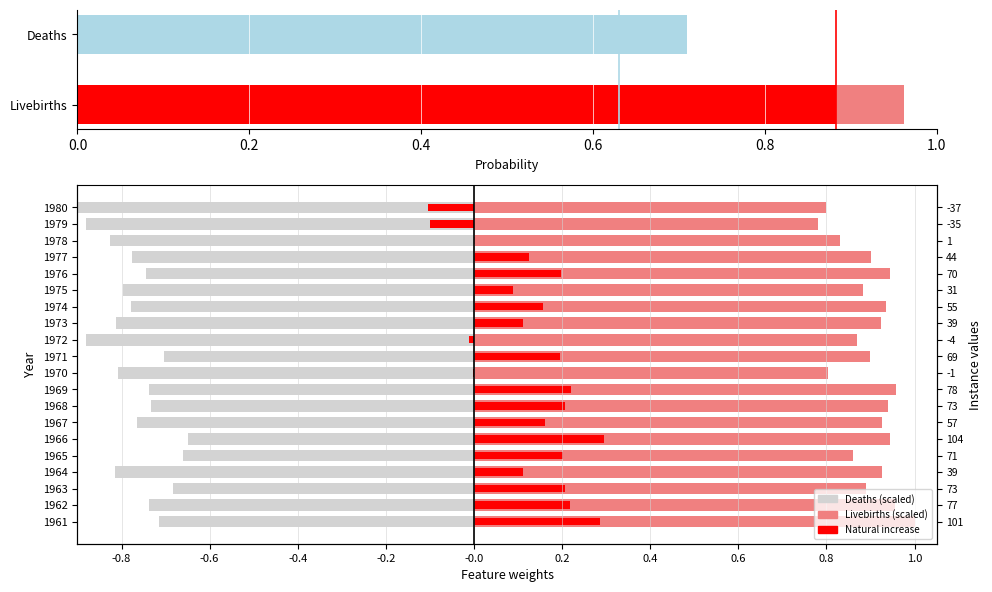

What is the highest value of the Deaths (scaled) series?

-0.6